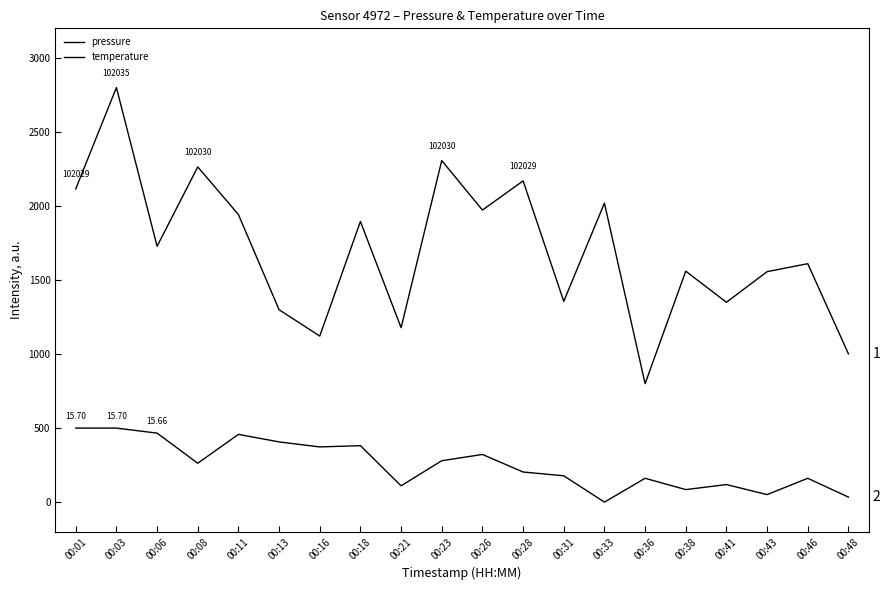

Does the chart have visible grid lines?

No